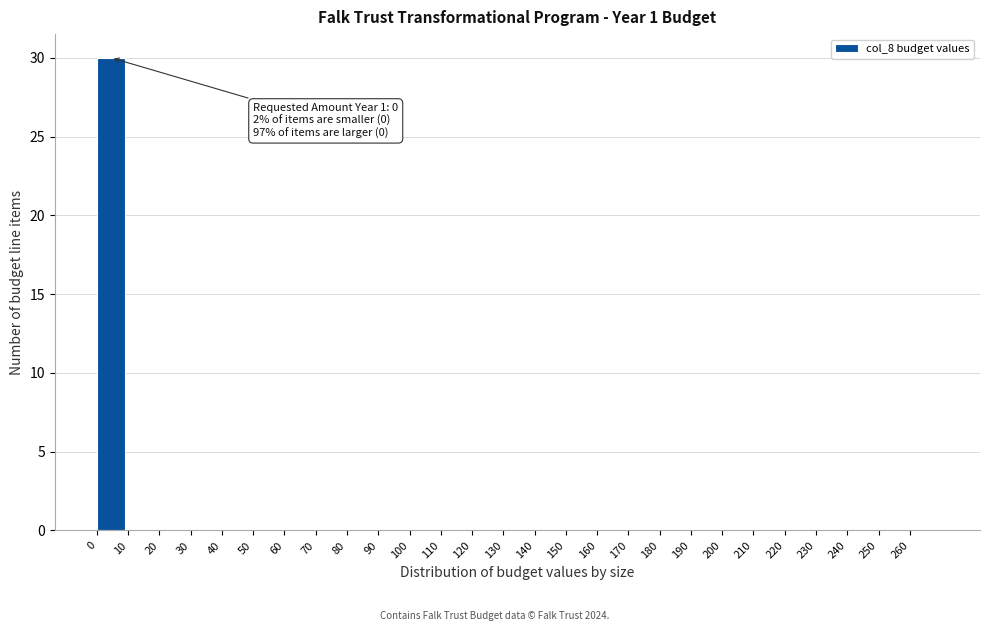

Reading right to left, extract all data points from this chart.

260=0	250=0	240=0	230=0	220=0	210=0	200=0	190=0	180=0	170=0	160=0	150=0	140=0	130=0	120=0	110=0	100=0	90=0	80=0	70=0	60=0	50=0	40=0	30=0	20=0	10=0	0=30